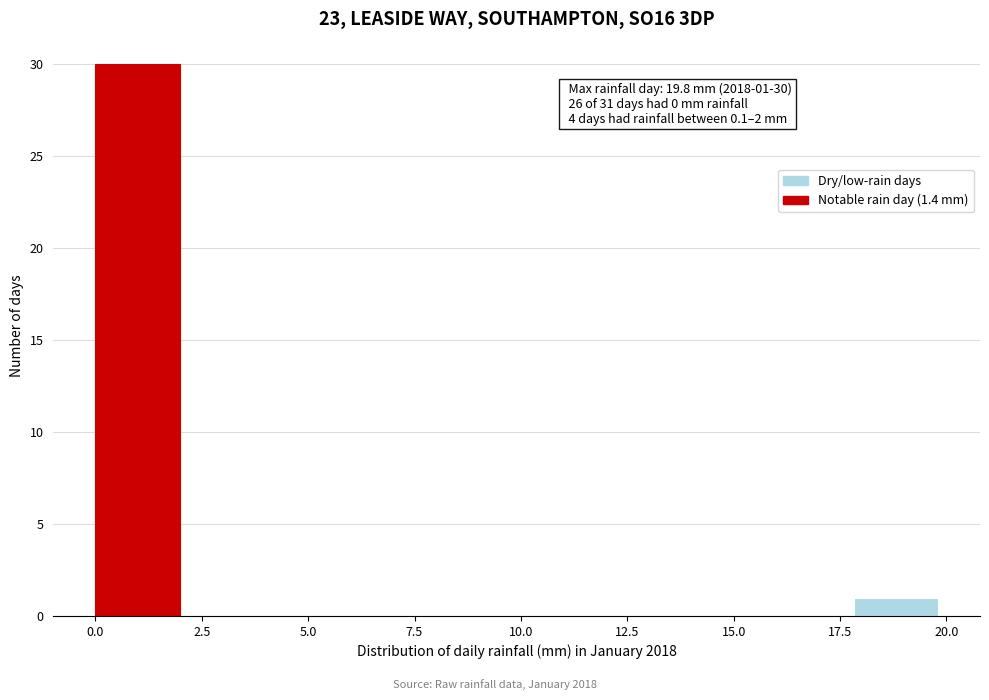

Read against the x-axis, roughly where is the centre of the tallest bar?

1.0